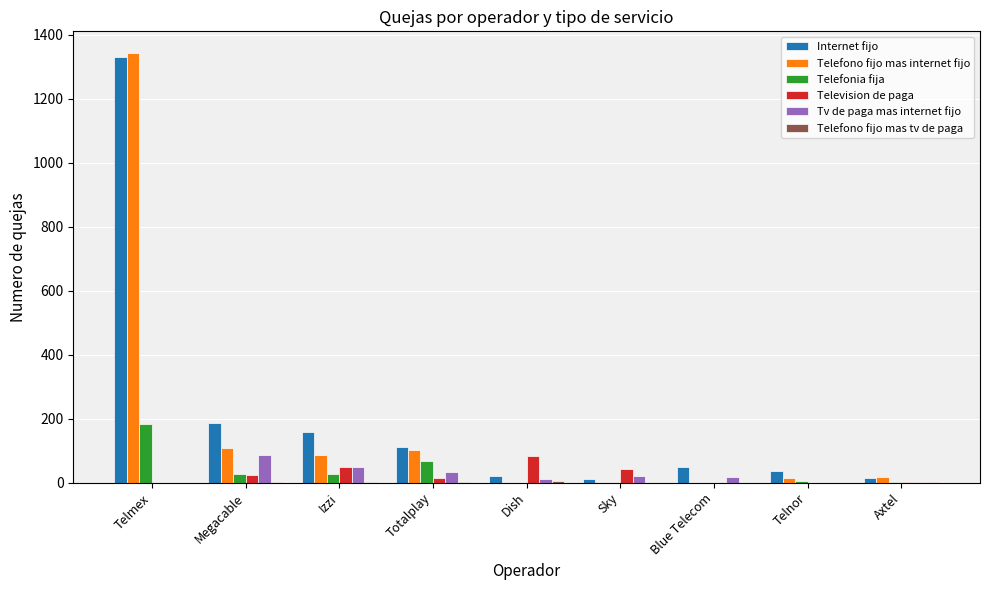

What is the sum of all Tv de paga mas internet fijo values?

214